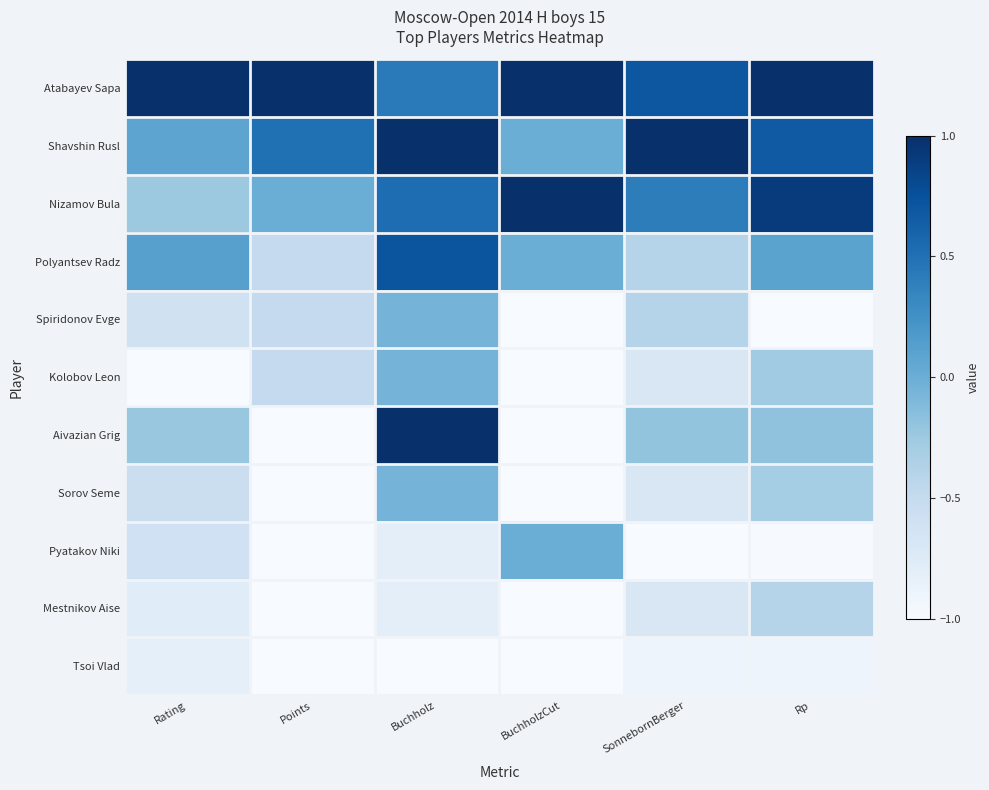

Between Points and Rating, which is larger?

Points